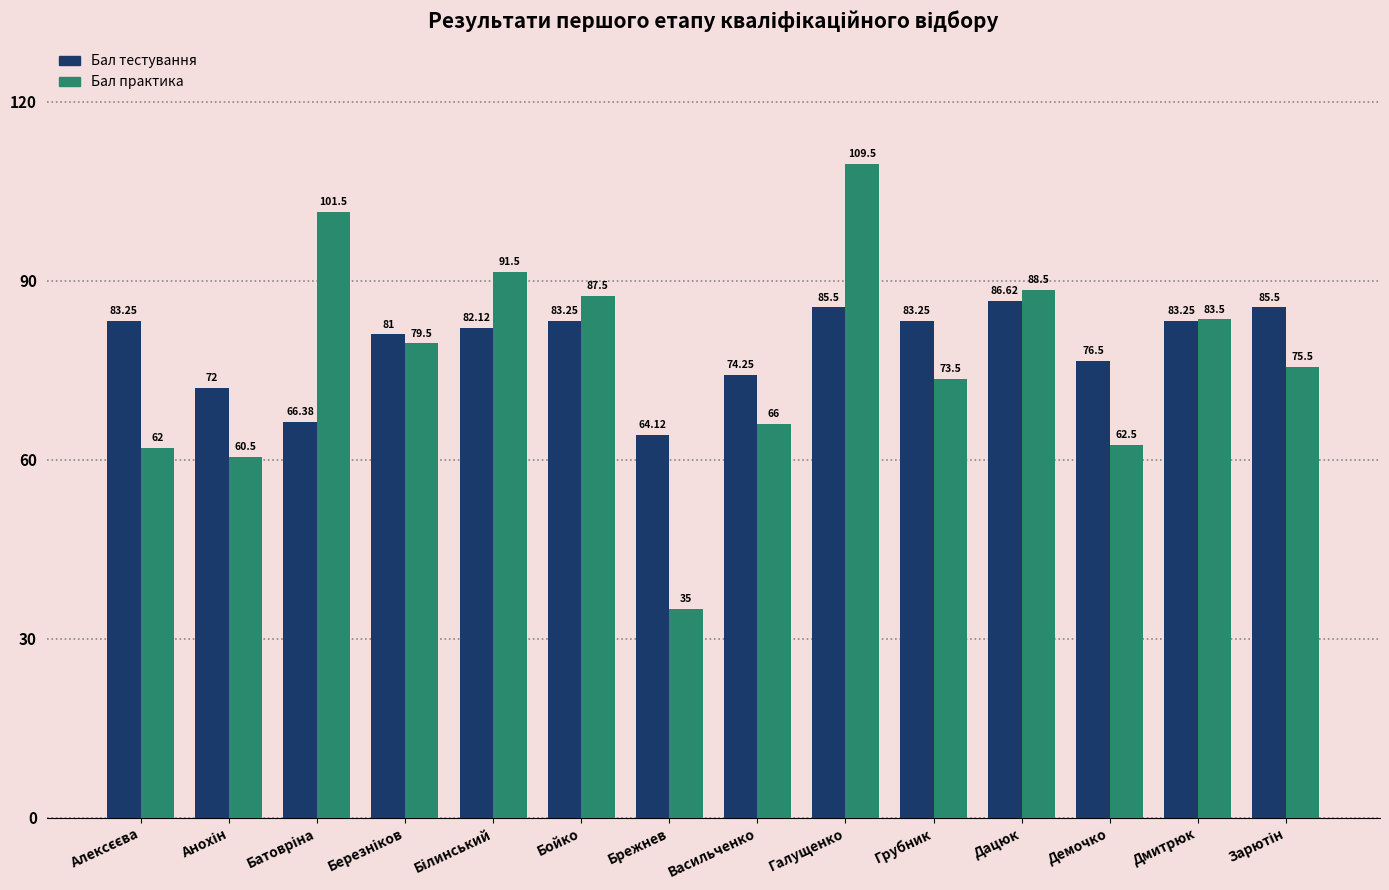

List the series in order of their peak value, lowest first.

Бал тестування, Бал практика